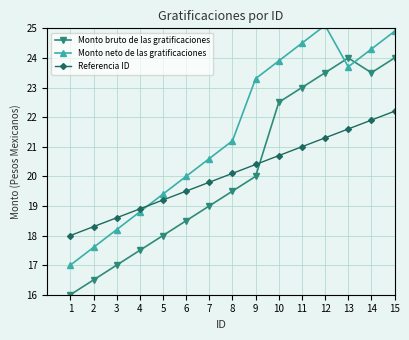

Does the chart have visible grid lines?

Yes